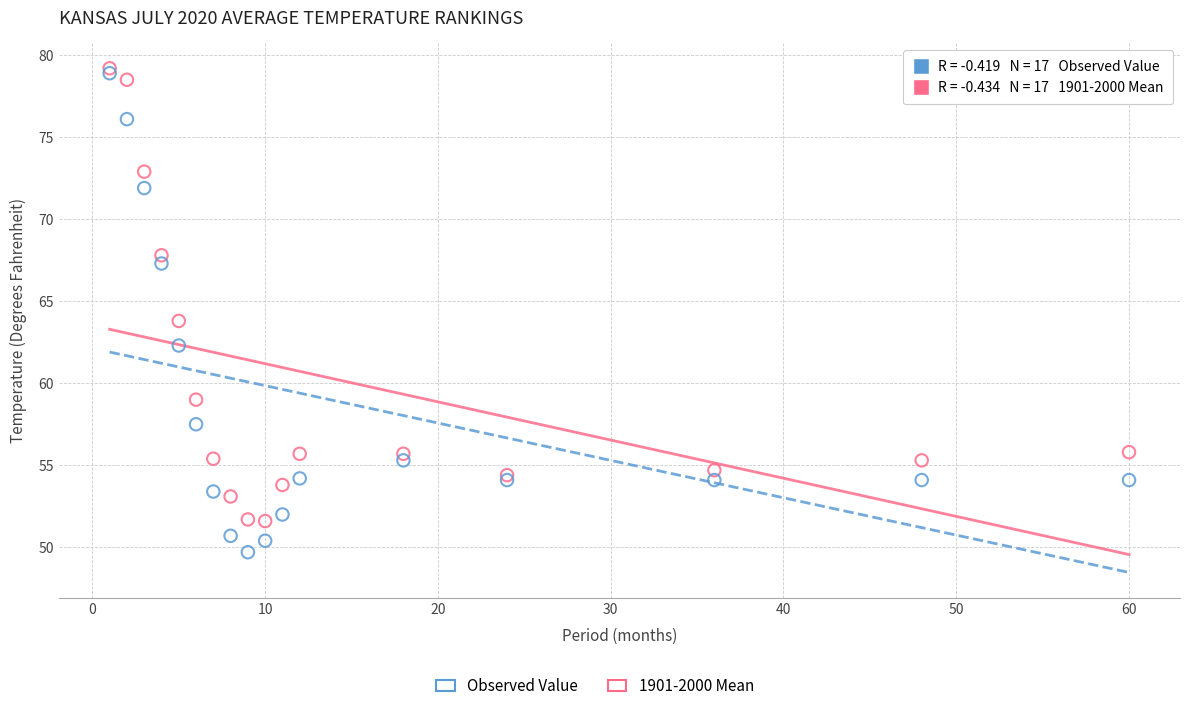

Which series has the widest spread of Y values?

1901-2000 Mean